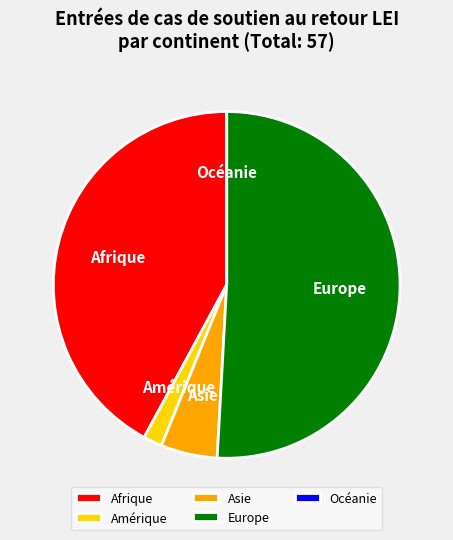

Is Afrique the majority of the pie?

No